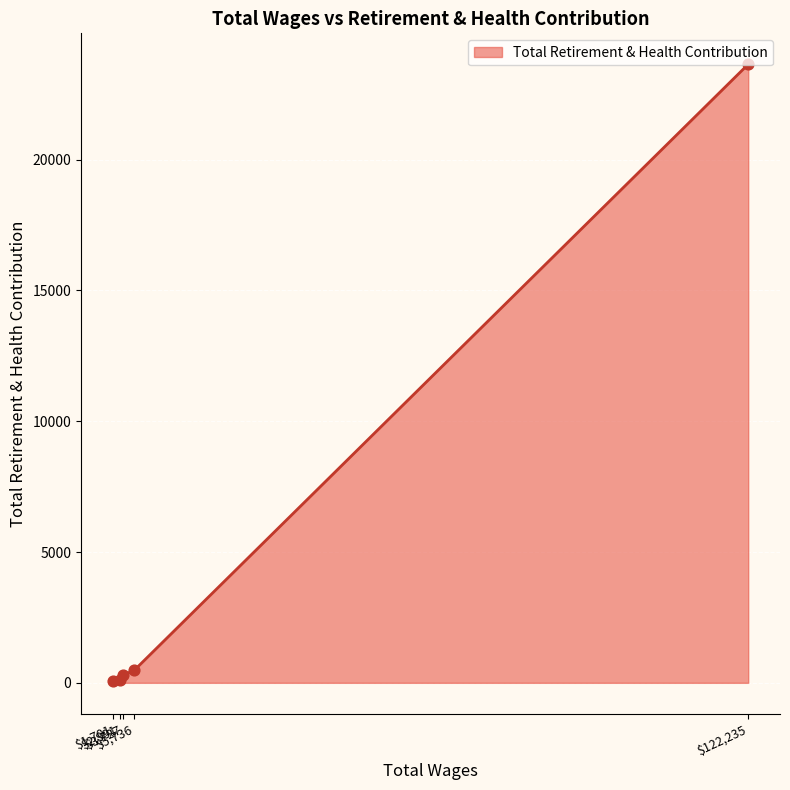

What is the maximum value shown in the chart?

23644